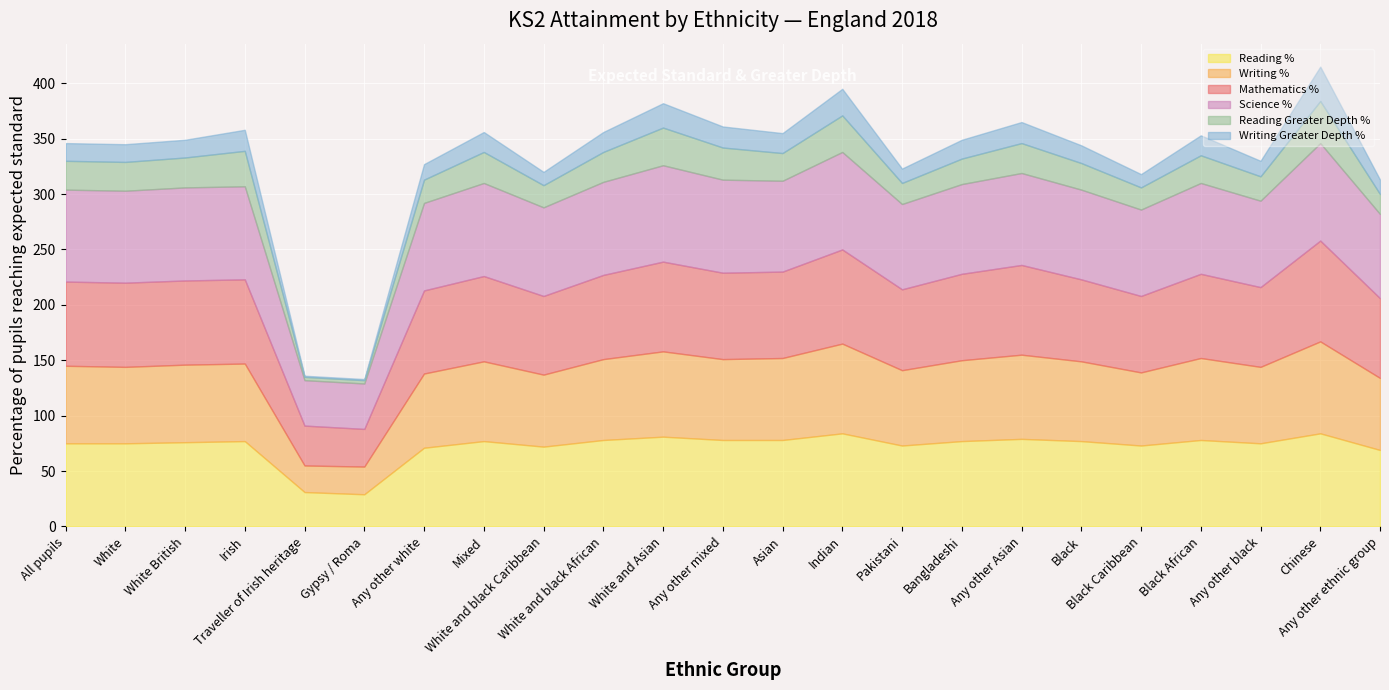

At which category does Mathematics % reach its first local valley?

Gypsy / Roma